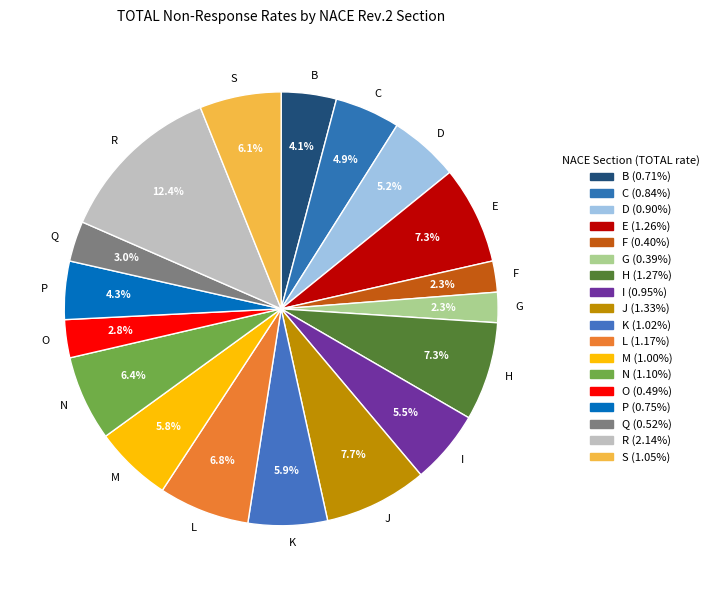

Between F and O, which is larger?

O